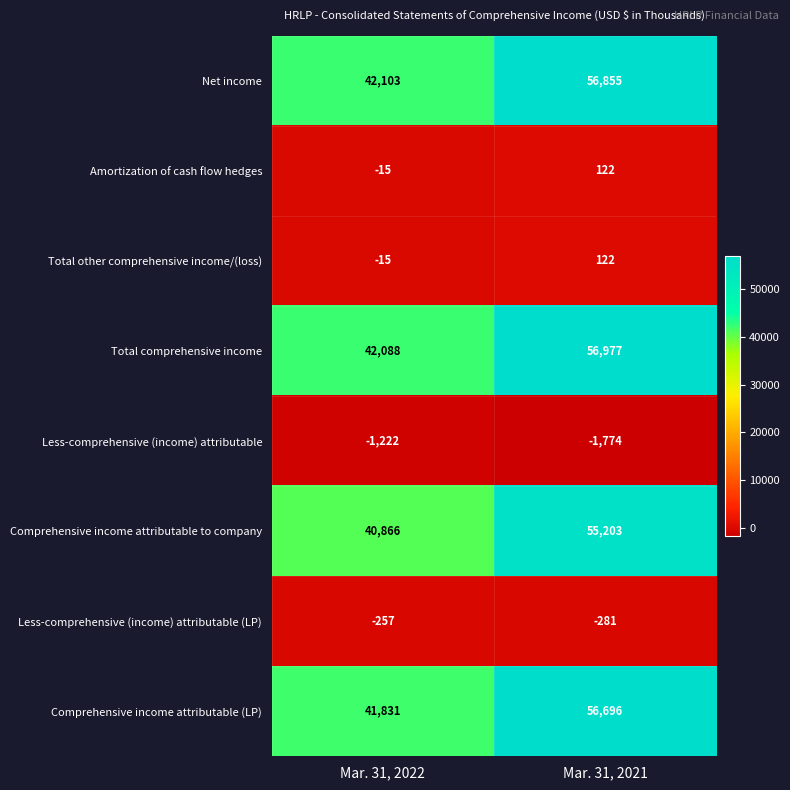

What is the spread (max minus min) of values at Mar. 31, 2022?

43325